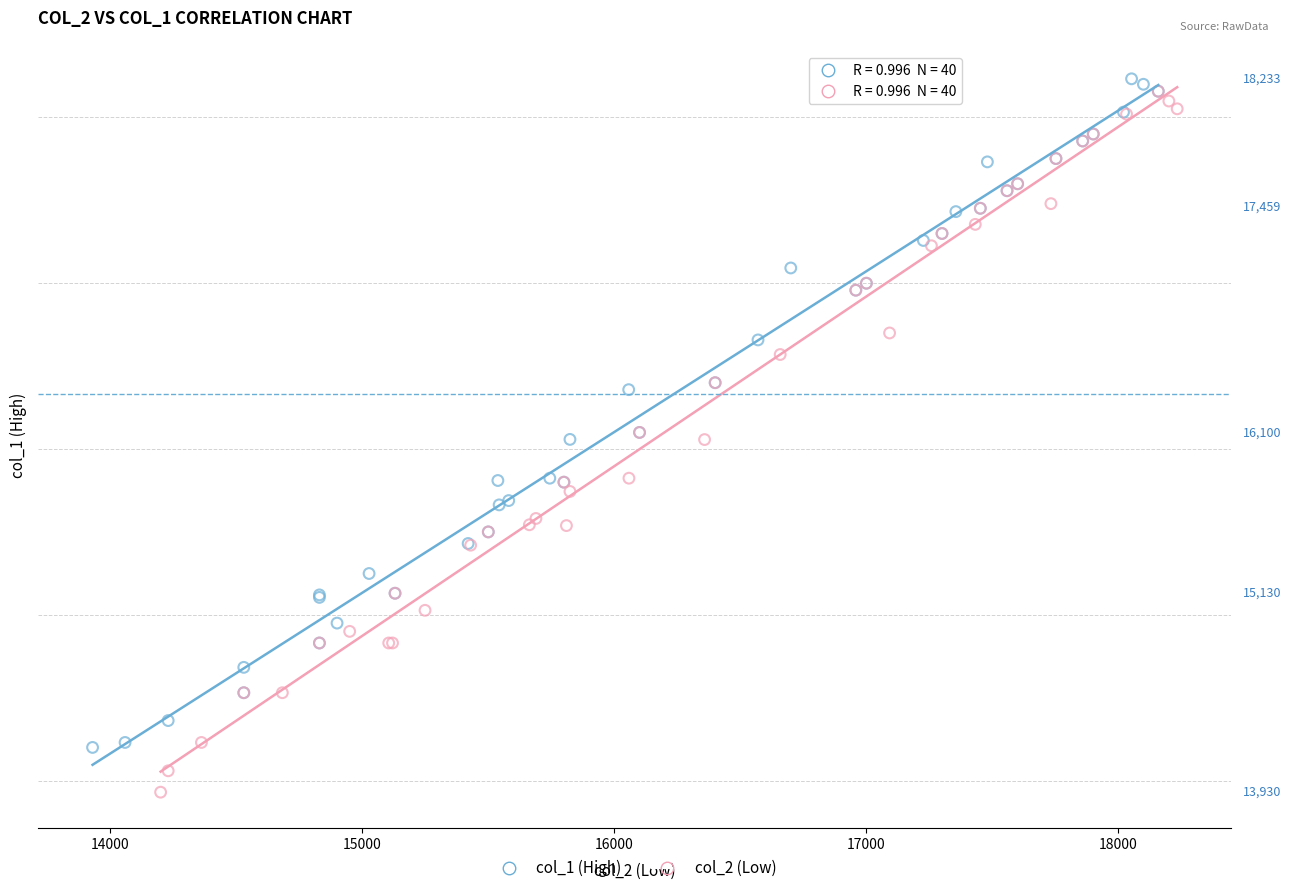

What are all the series names shown in the legend?

col_1 (High), col_2 (Low)